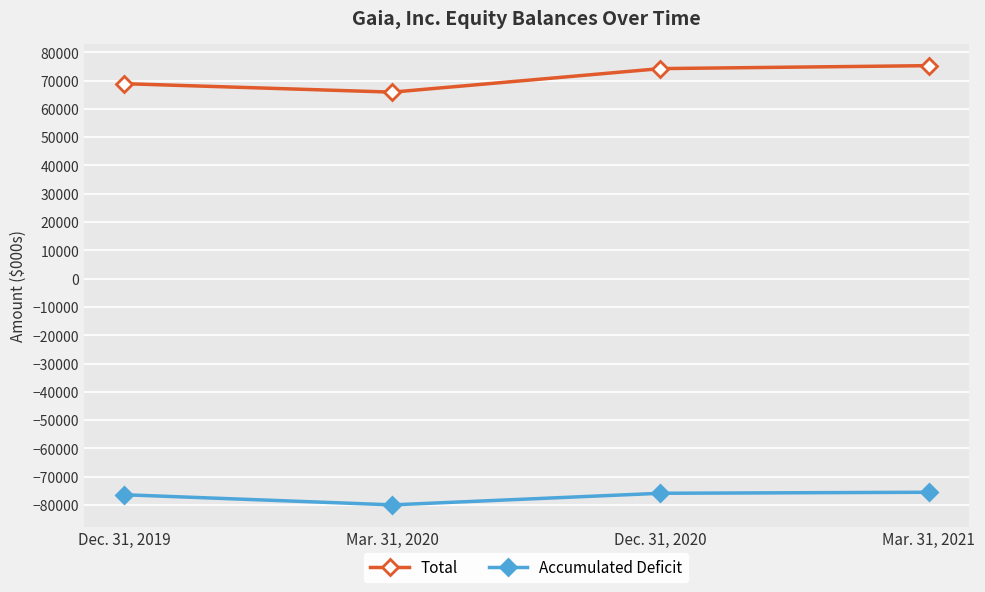

What position from the right is Mar. 31, 2021?

1